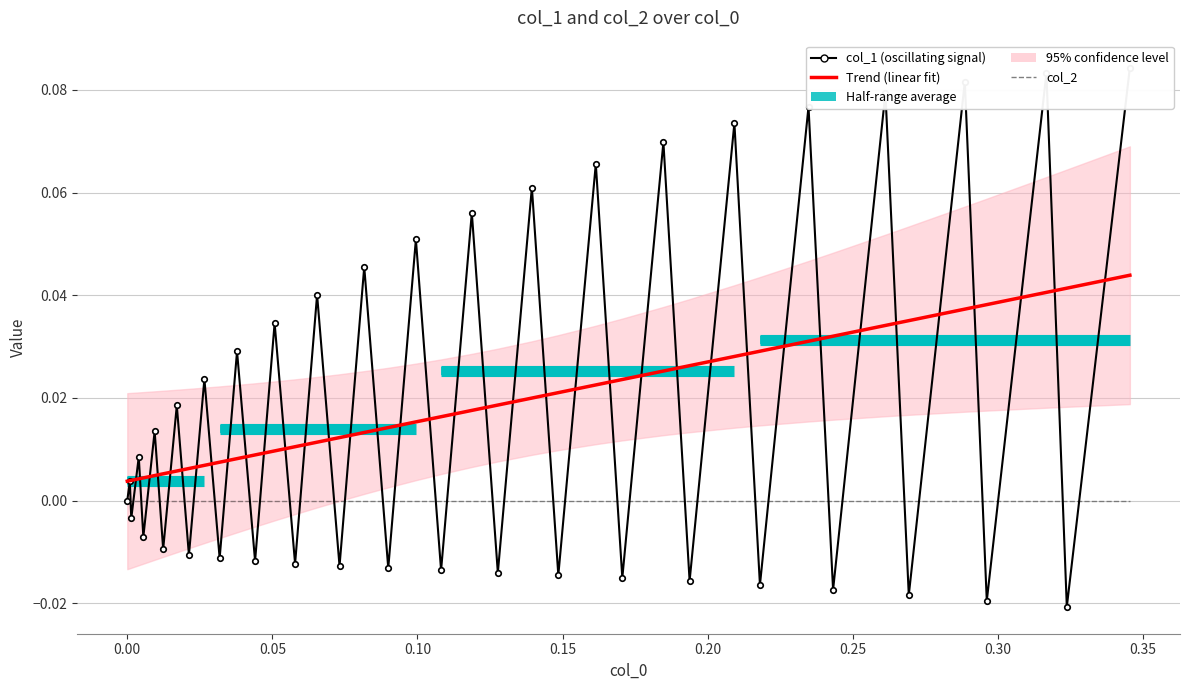

Does the chart have visible grid lines?

Yes